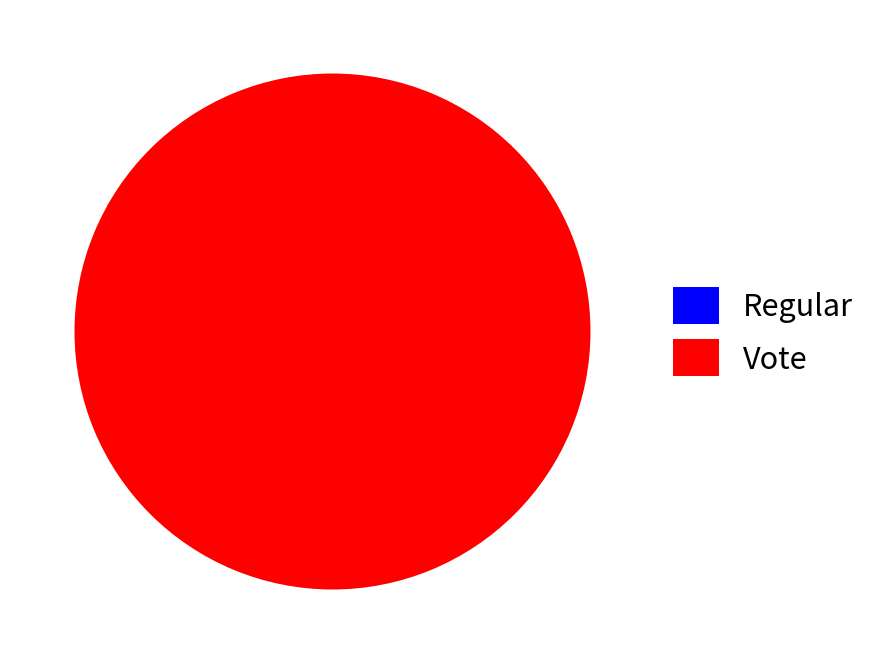

What percentage do Regular and Vote together represent?

100.0%